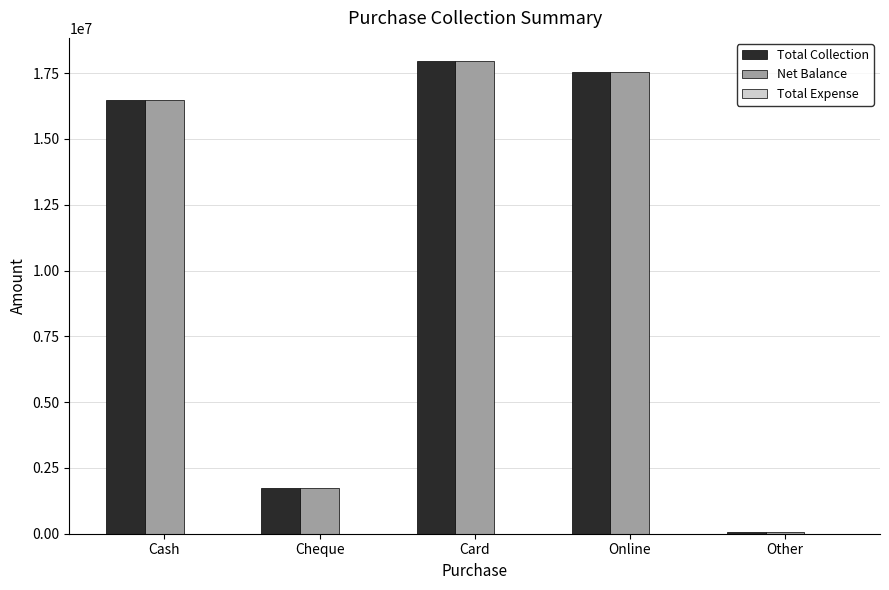

Is it true that Total Collection equals 31497267 at Online?

False